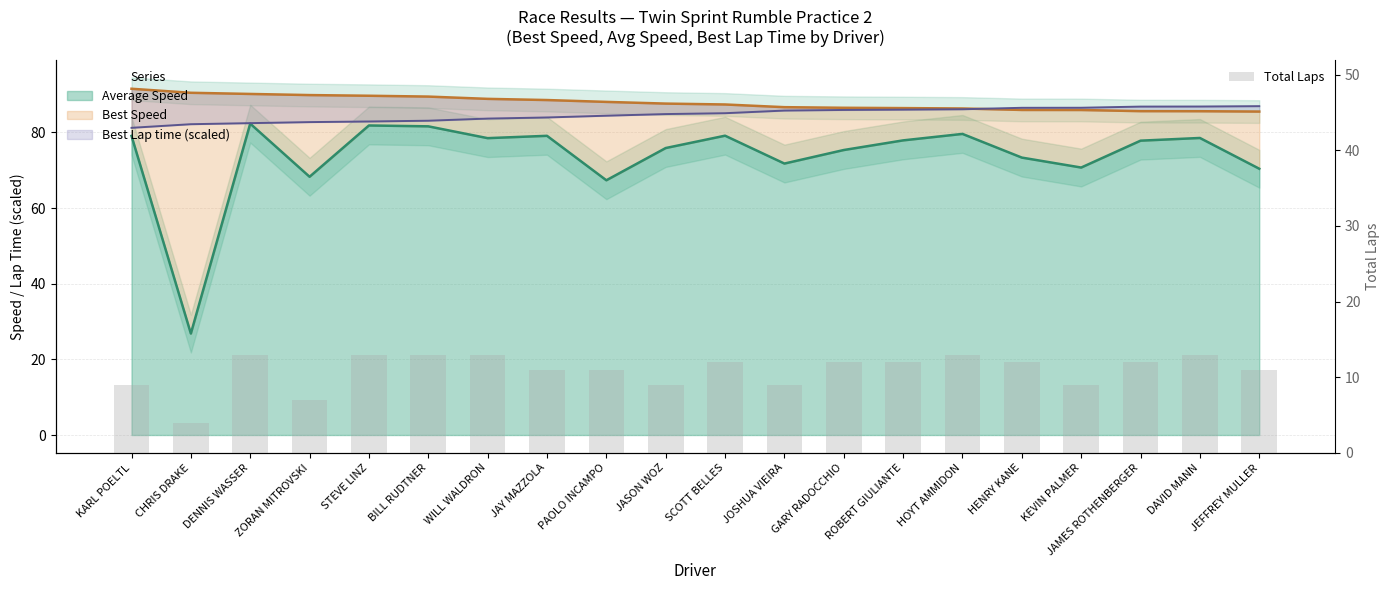

Which category has the lowest value across all series?

CHRIS DRAKE